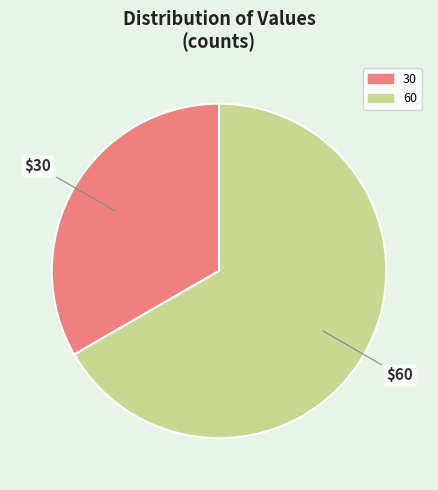

What is the majority slice?

60